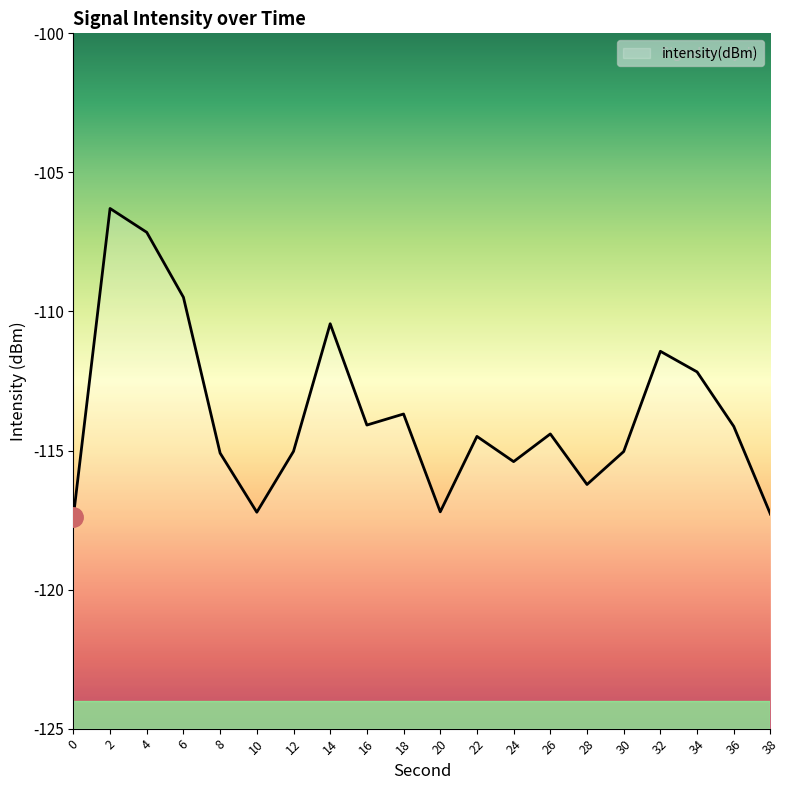

True or false: the data shows -106.3 at 2.

True